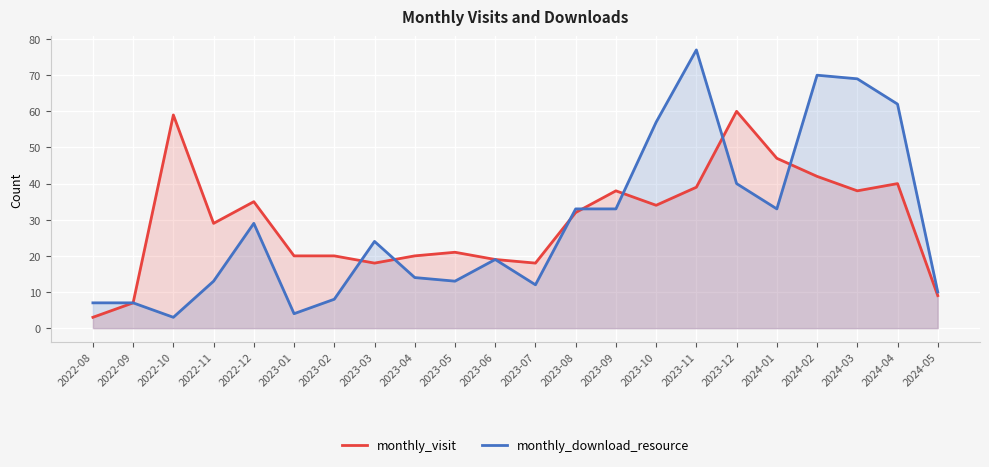

How many lines are shown in the chart?

2